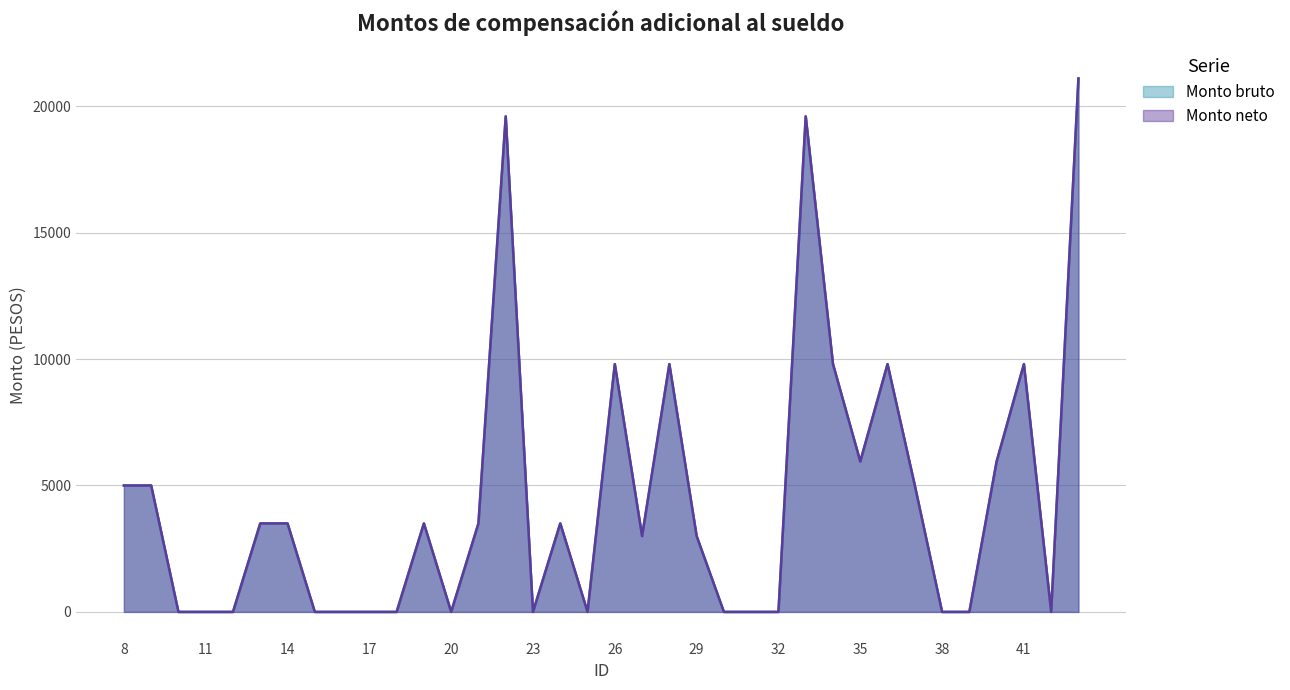

Reading left to right, transcribe all the data shown in this chart.

Monto bruto: 8=5000	9=5000	10=0	11=0	12=0	13=3500	14=3500	15=0	16=0	17=0	18=0	19=3500	20=0	21=3500	22=19600	23=0	24=3500	25=0	26=9800	27=3000	28=9800	29=3000	30=0	31=0	32=0	33=19600	34=9800	35=5950	36=9800	37=5000	38=0	39=0	40=5950	41=9800	42=0	43=21100
Monto neto: 8=5000	9=5000	10=0	11=0	12=0	13=3500	14=3500	15=0	16=0	17=0	18=0	19=3500	20=0	21=3500	22=19600	23=0	24=3500	25=0	26=9800	27=3000	28=9800	29=3000	30=0	31=0	32=0	33=19600	34=9800	35=5950	36=9800	37=5000	38=0	39=0	40=5950	41=9800	42=0	43=21100